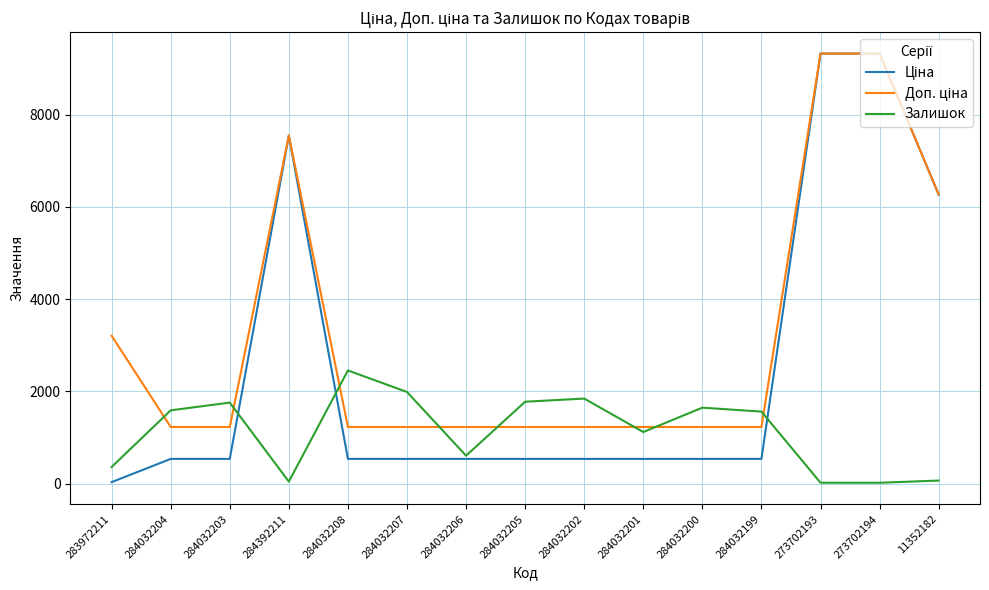

True or false: Залишок has a value of 1756.0 at 284032203.

True